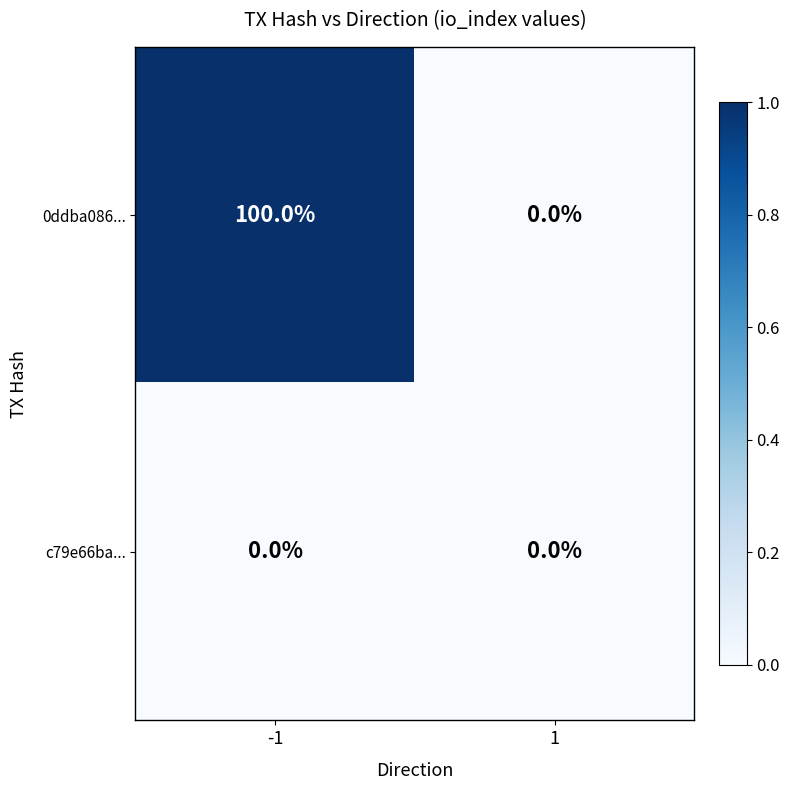

Reading left to right, transcribe all the data shown in this chart.

0ddba086...: -1=100	1=0
c79e66ba...: -1=0	1=0